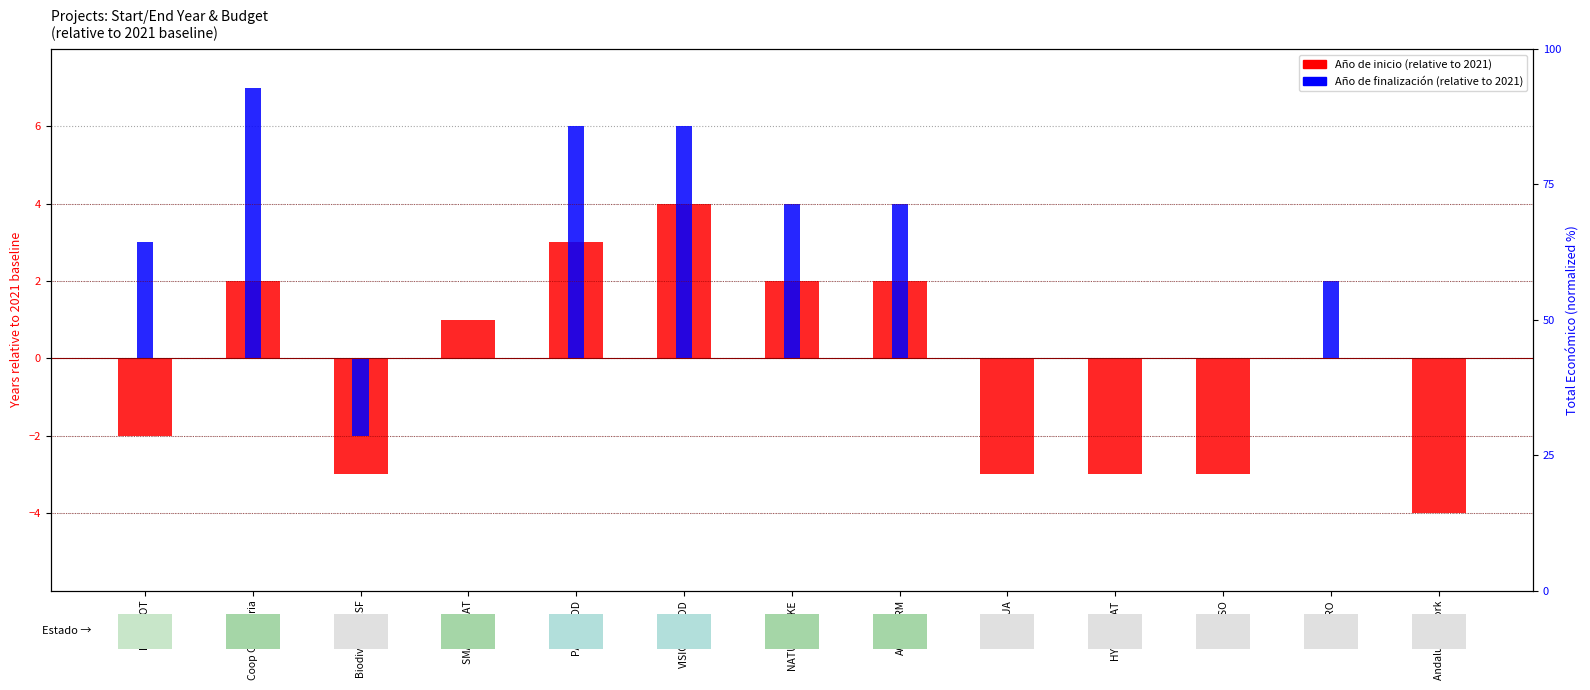

How many data points does each series have?

13